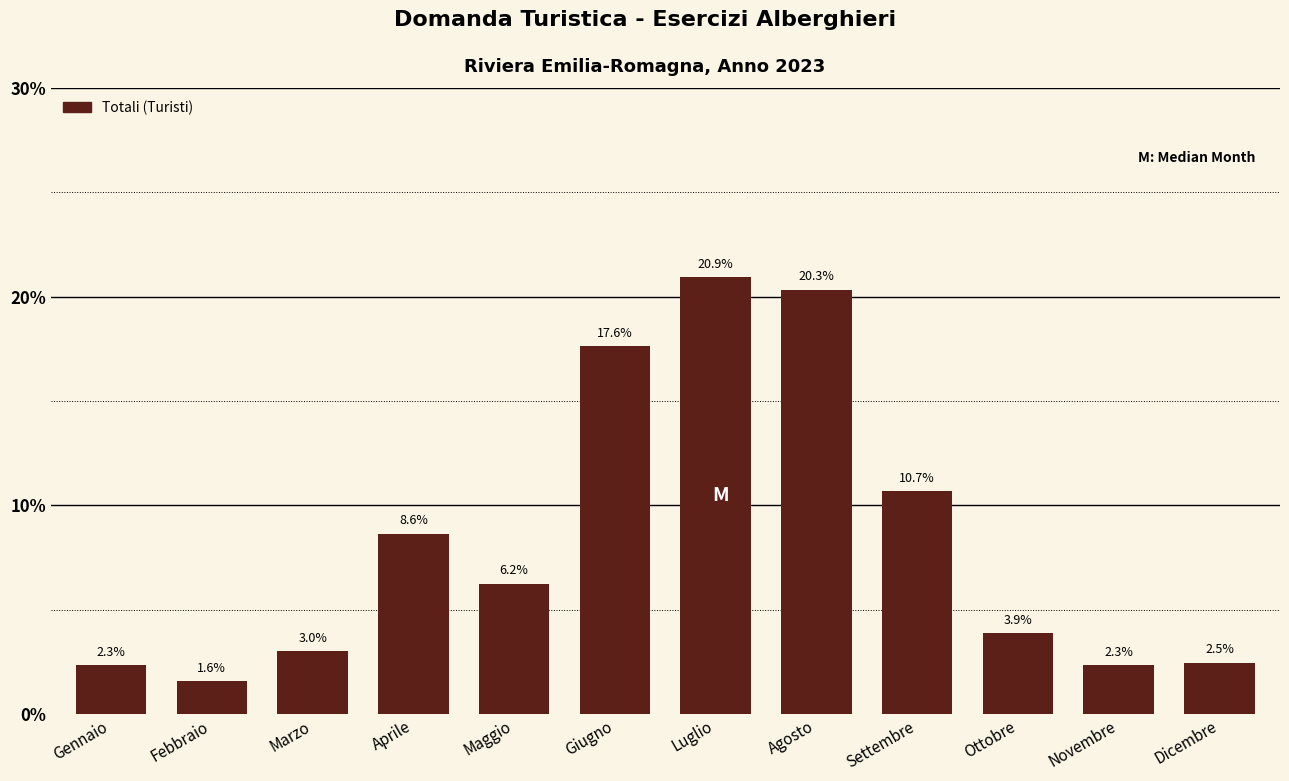

What is the label of the 8th bar from the right?

Maggio